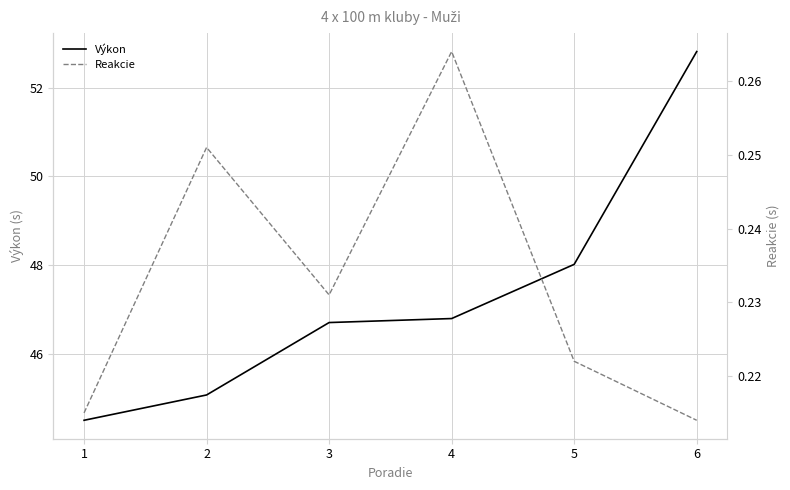

List the series in order of their peak value, lowest first.

Reakcie, Výkon